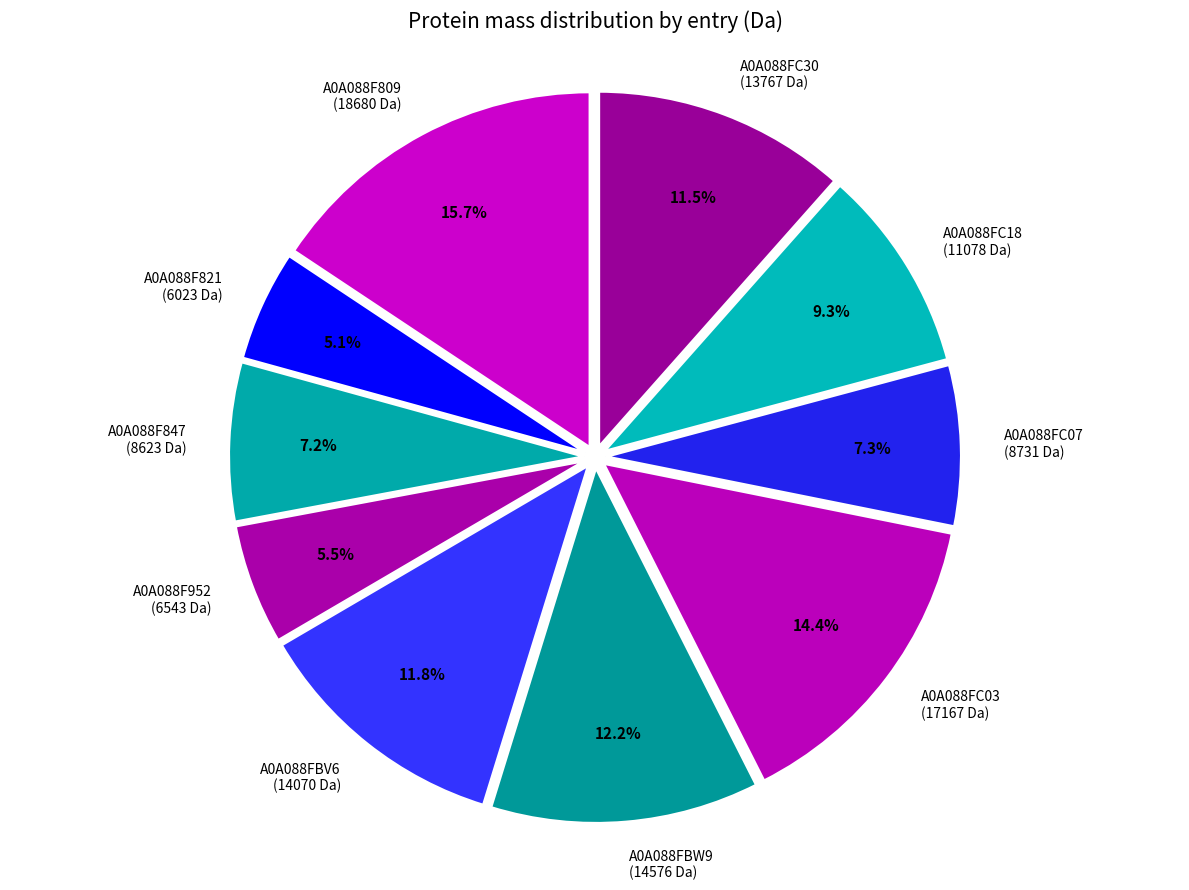

To the nearest percent, what is the average slice percentage?

10%